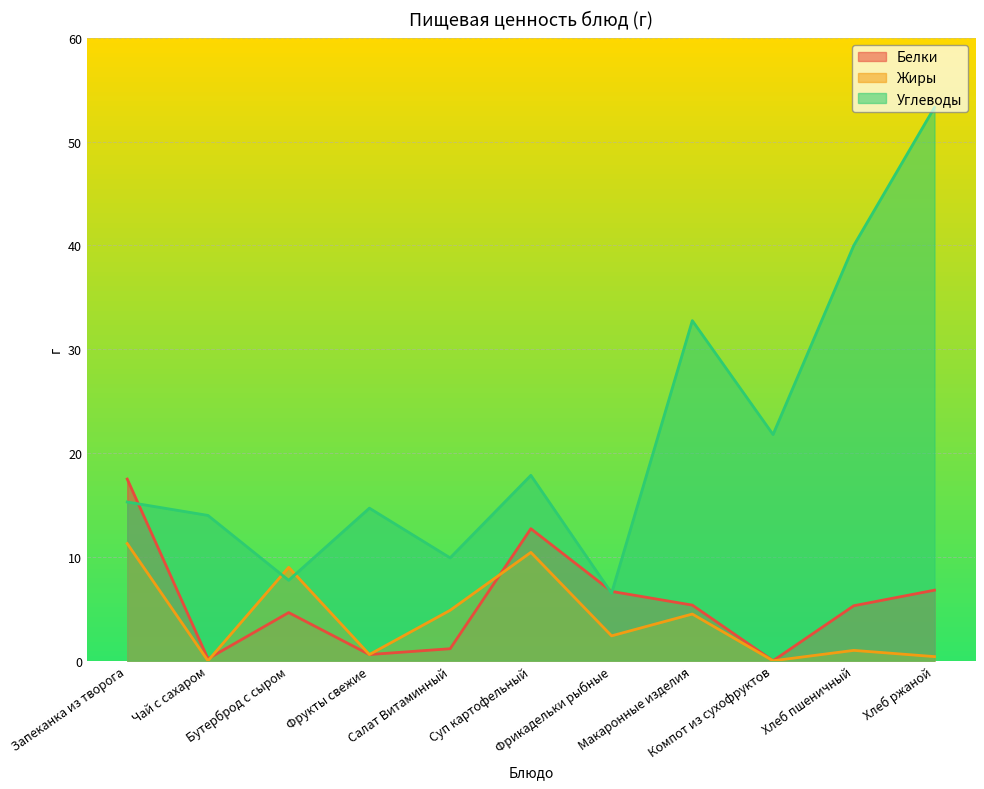

At which category is the sum across all series the highest?

Хлеб ржаной